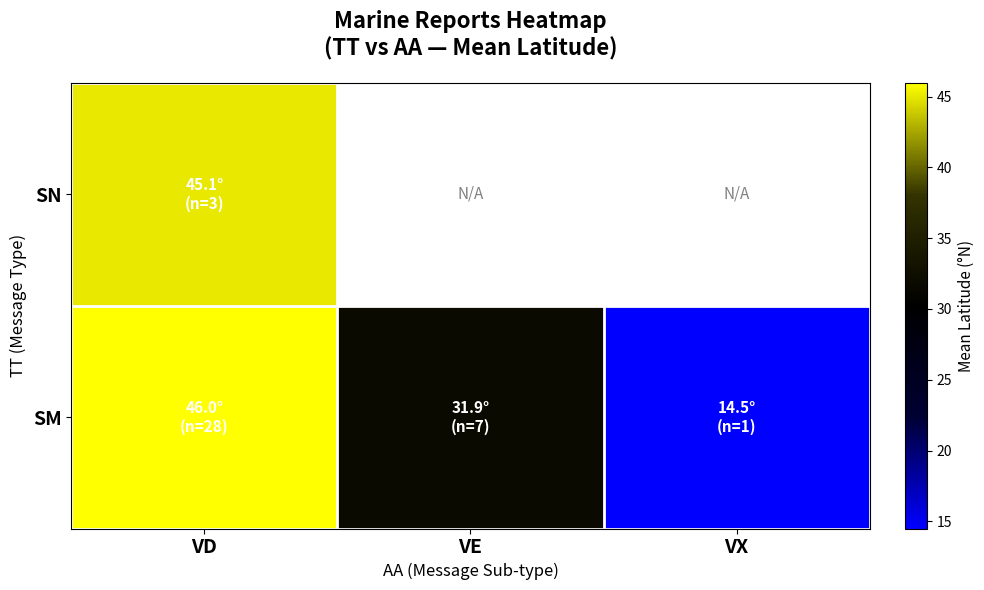

At how many categories does at least one series exceed 45?

1